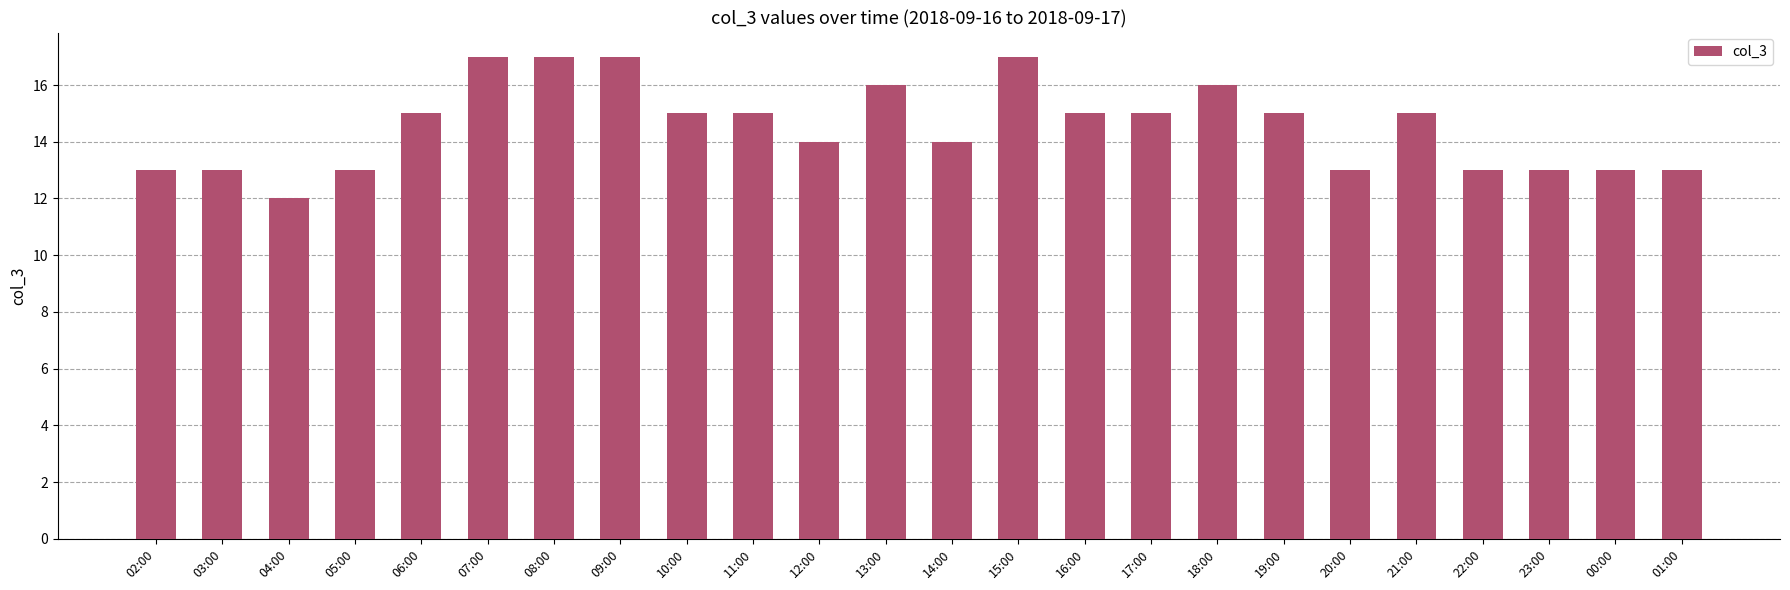

What is the label of the 15th bar from the left?

16:00